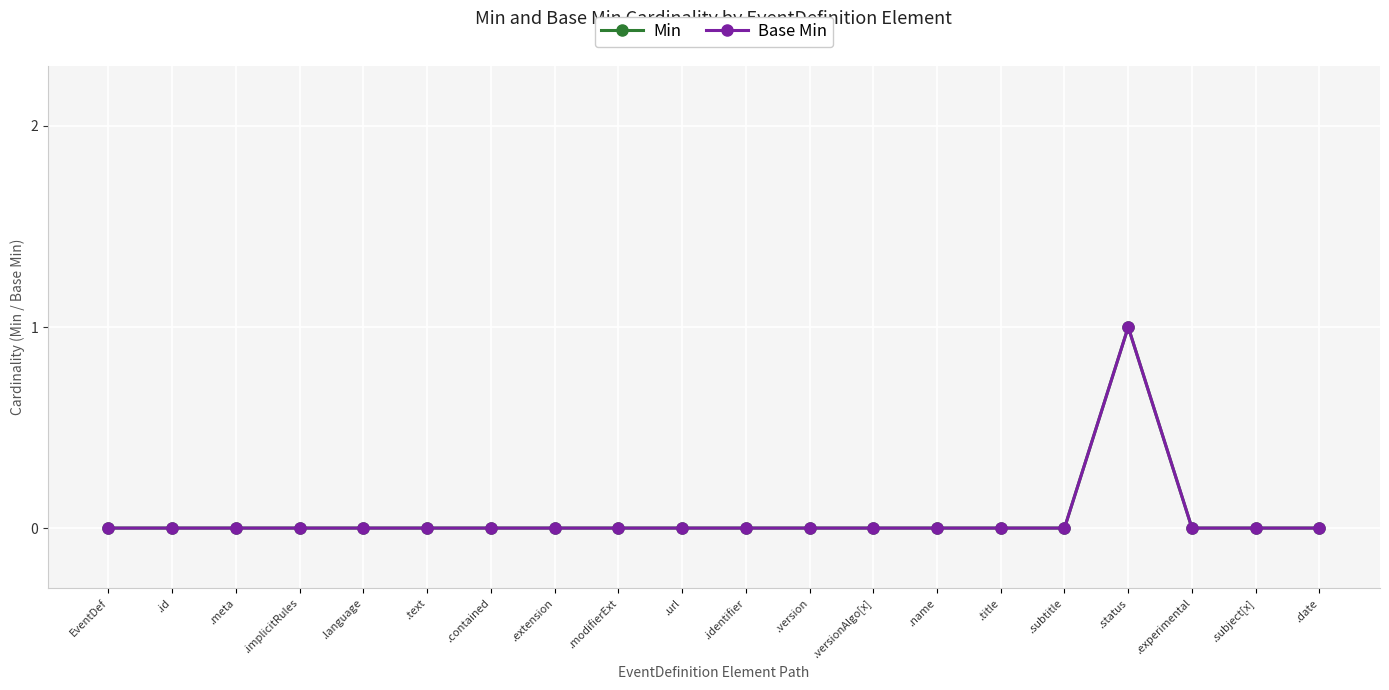

Is the value of Min at .subject[x] greater than the value of Base Min at .modifierExt?

No